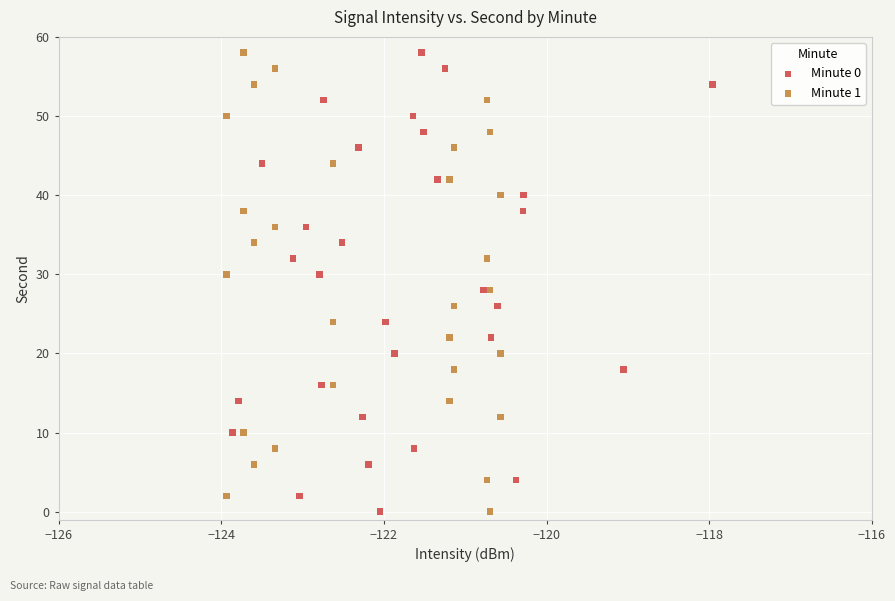

What are all the series names shown in the legend?

Minute 0, Minute 1